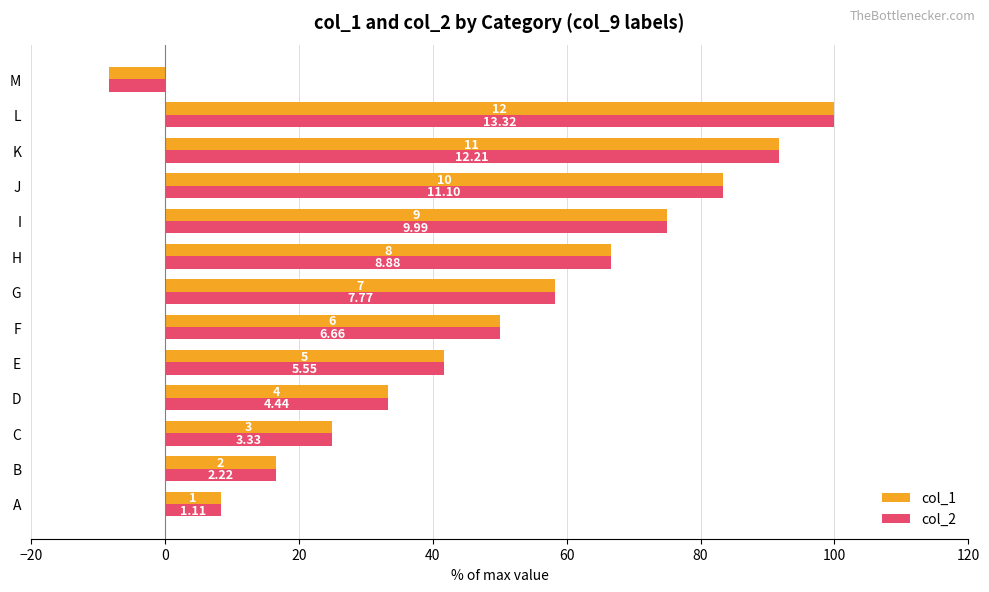

What are all the series names shown in the legend?

col_1, col_2